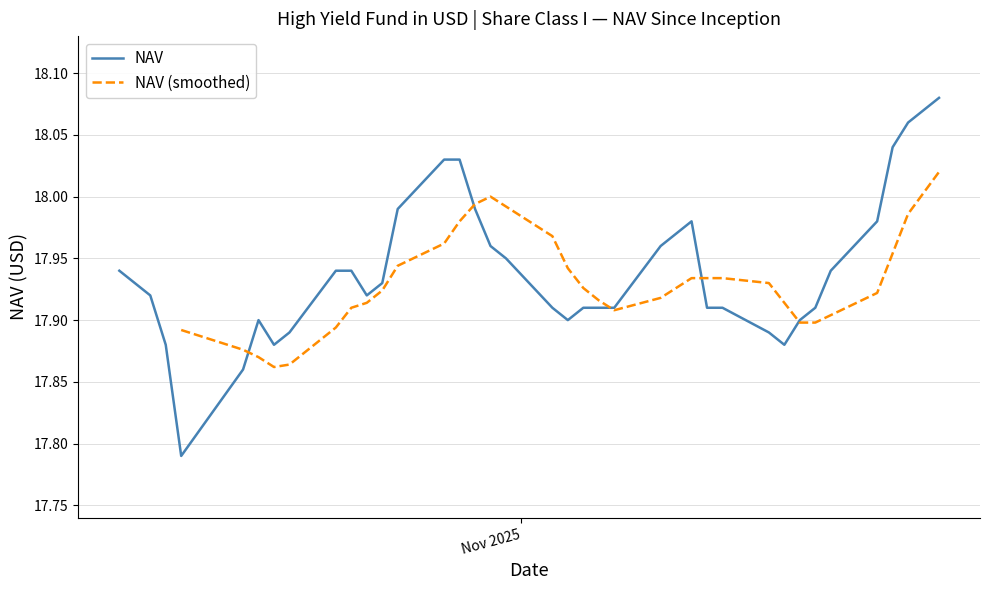

List the labels in order of value, smallest first.

2025-10-10, 2025-10-14, 2025-11-18, 2025-10-16, 2025-10-09, 2025-11-17, 2025-10-17, 2025-11-19, 2025-11-04, 2025-10-15, 2025-11-20, 2025-11-14, 2025-11-13, 2025-11-07, 2025-11-06, 2025-11-05, 2025-11-03, 2025-10-22, 2025-10-08, 2025-10-23, 2025-10-07, 2025-11-21, 2025-10-21, 2025-10-20, 2025-10-06, 2025-10-31, 2025-11-10, 2025-10-30, 2025-11-24, 2025-11-12, 2025-10-29, 2025-10-24, 2025-10-28, 2025-10-27, 2025-11-25, 2025-11-26, 2025-11-28